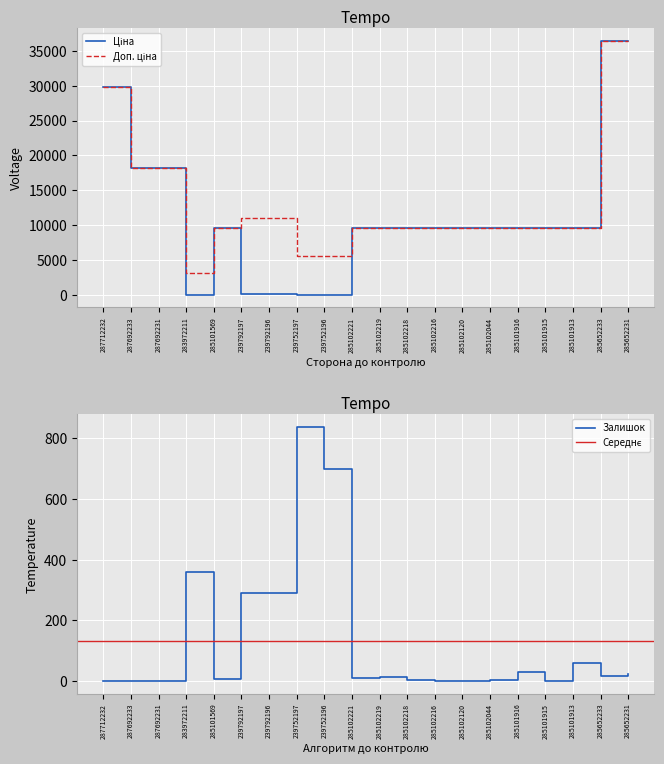

The Залишок series shows 103 at 239792196. True or false?

False